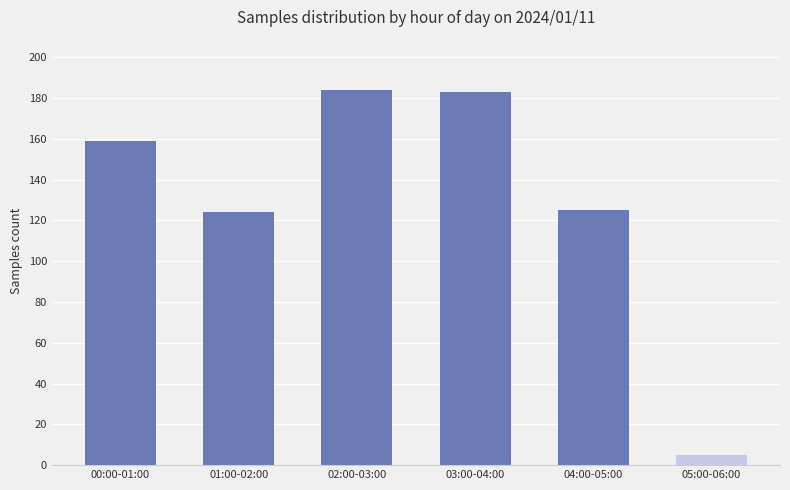

True or false: the data shows 5 at 05:00-06:00.

True